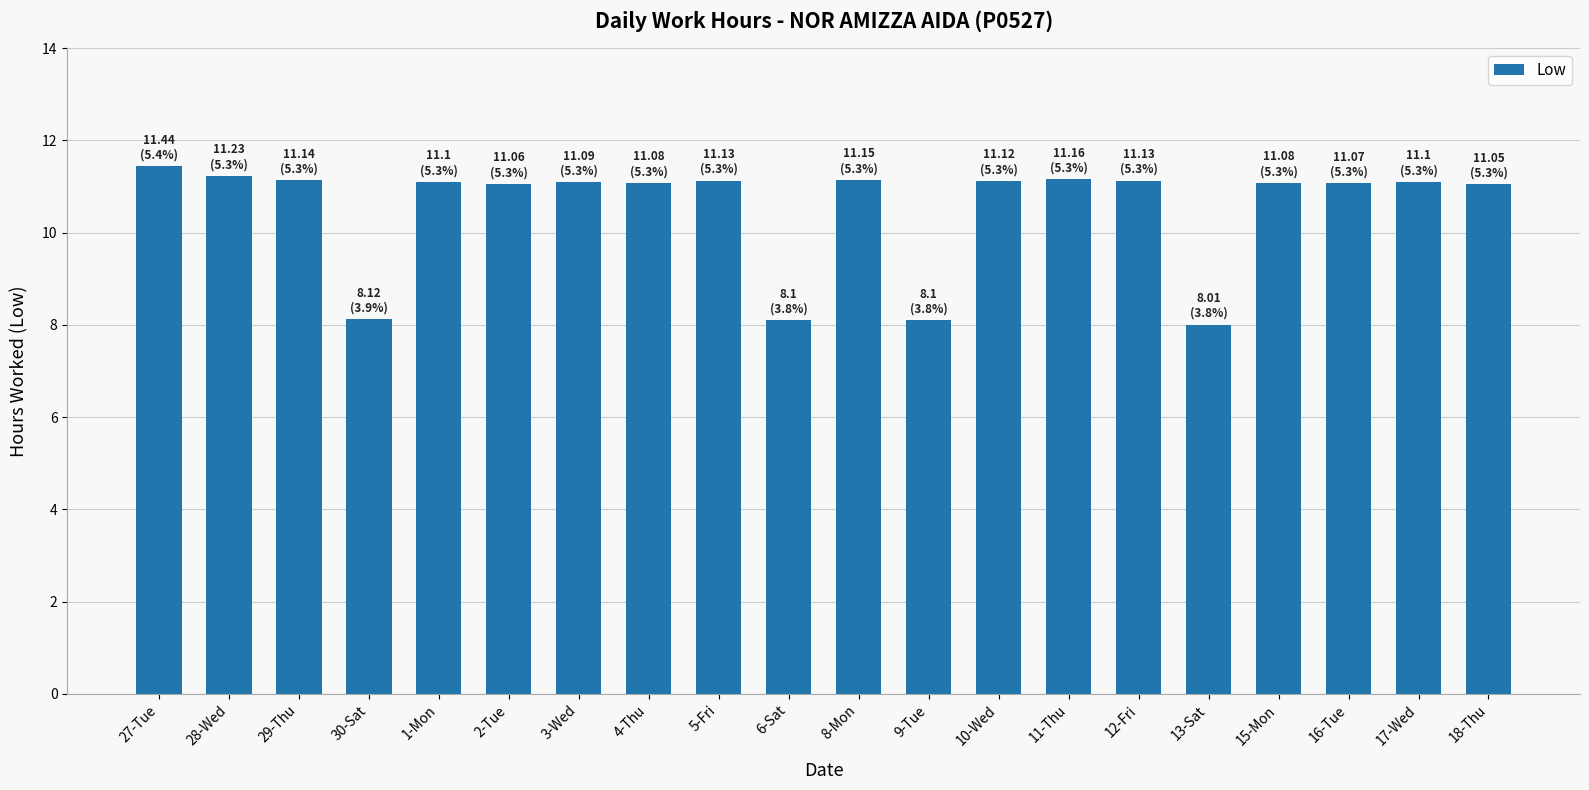

What is the value of the 4th bar from the left?

8.1